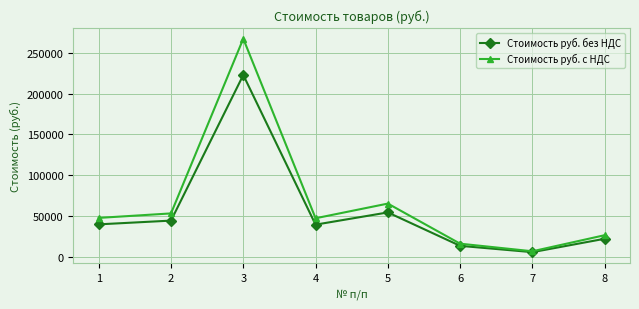

How many values in the Стоимость руб. без НДС series exceed 39594?

4